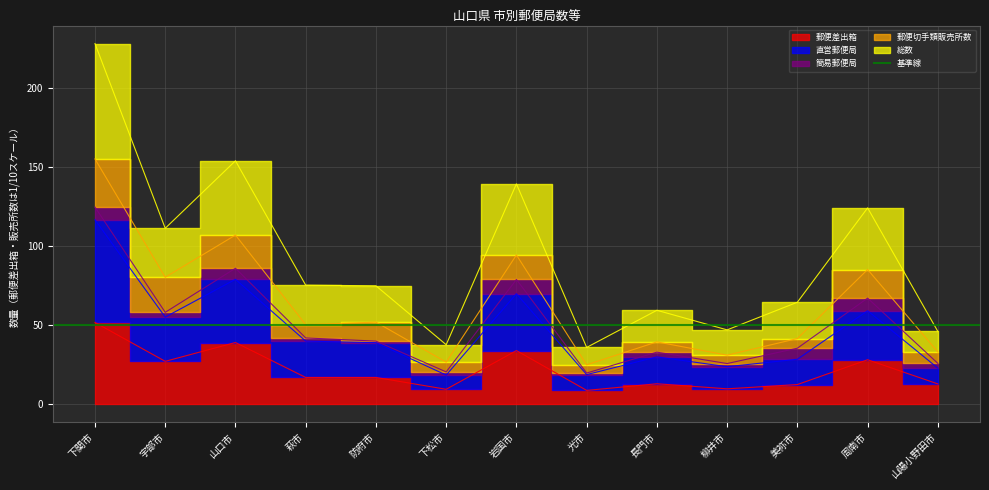

What is the difference between the highest and lowest values at 宇部市?

31.0